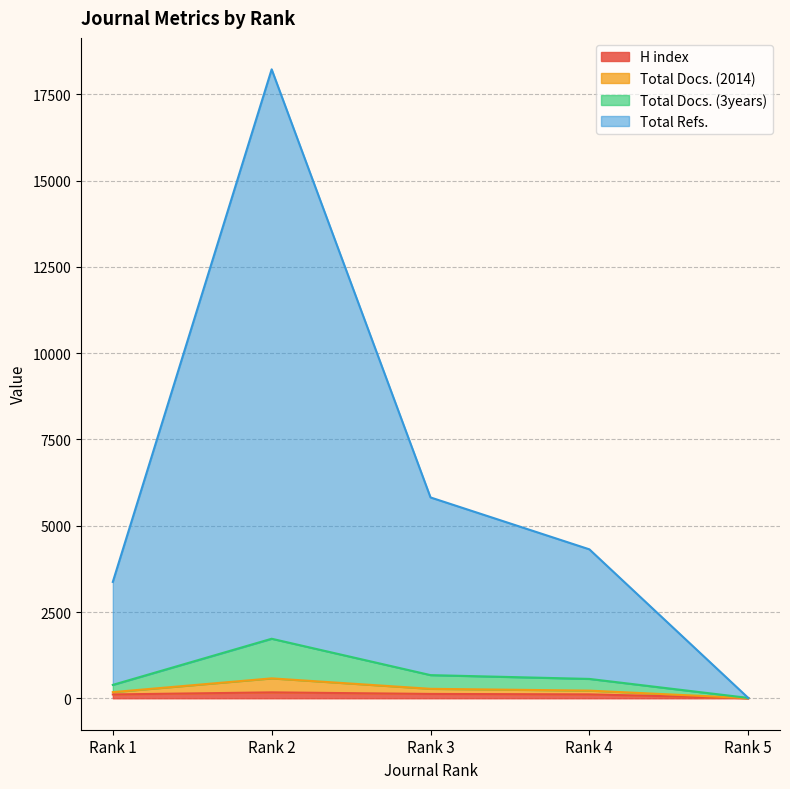

At which label does Total Docs. (3years) reach its minimum?

Rank 5